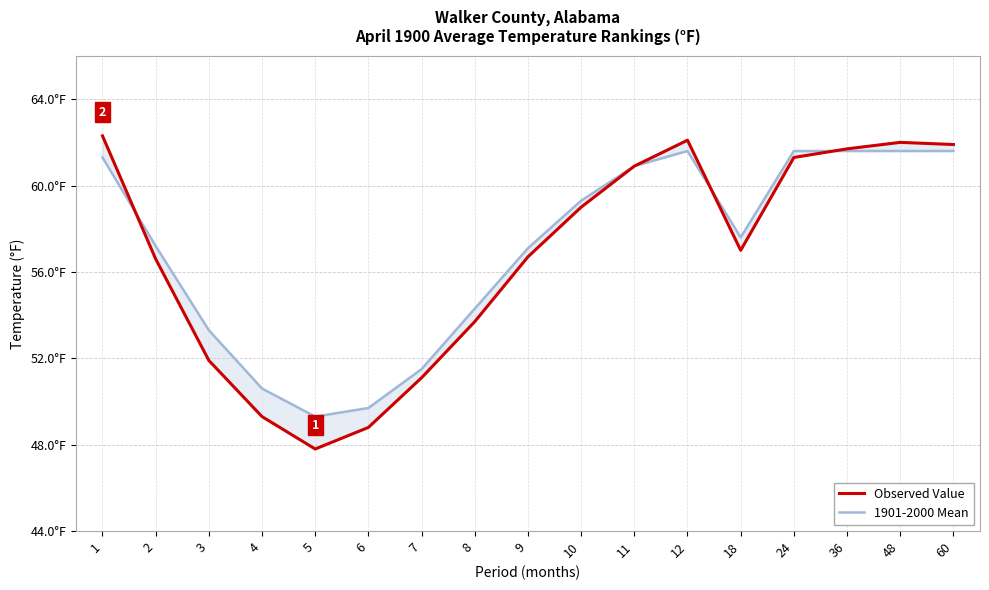

True or false: 1901-2000 Mean and Observed Value cross at least once.

True